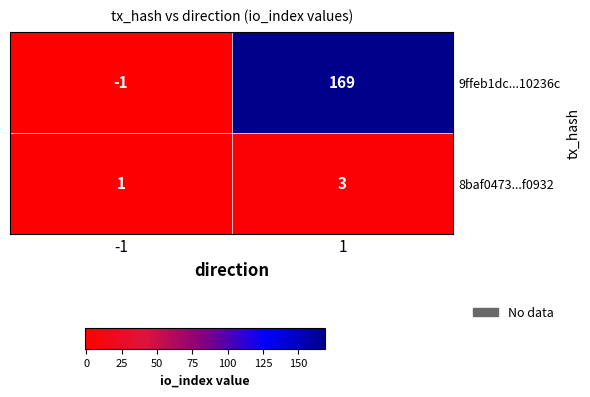

What is the sum of all 9ffeb1dc...10236c values?

168